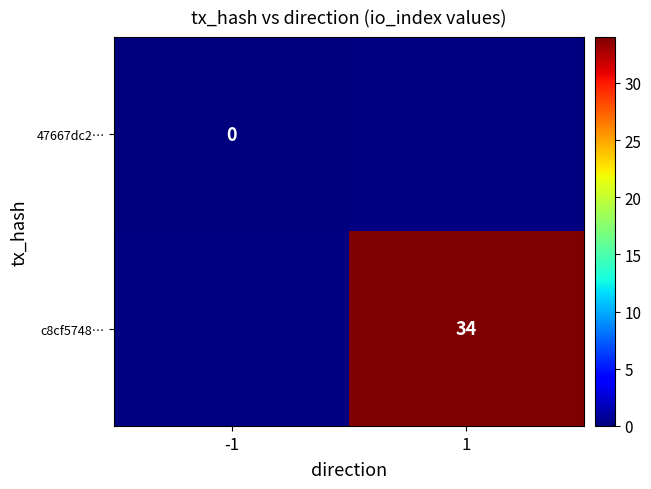

Between -1 and 1, which is larger?

1